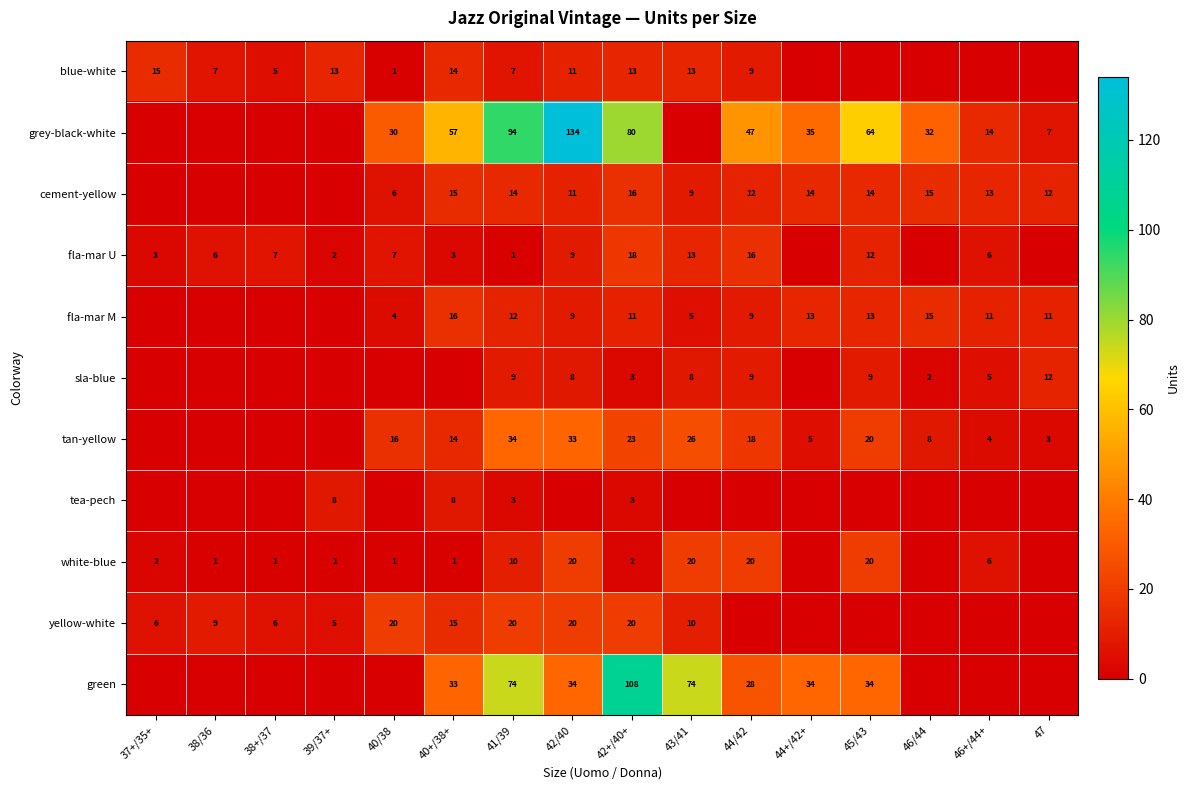

Rank the series at 41/39 from lowest to highest value.

fla-mar U, tea-pech, blue-white, sla-blue, white-blue, fla-mar M, cement-yellow, yellow-white, tan-yellow, green, grey-black-white